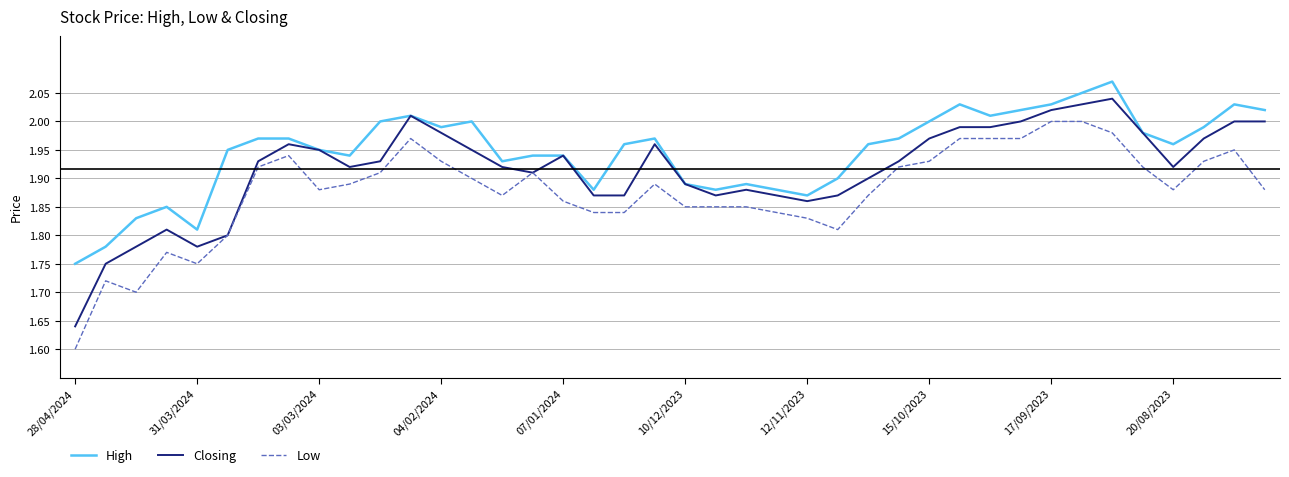

True or false: Low and High intersect in this chart.

False